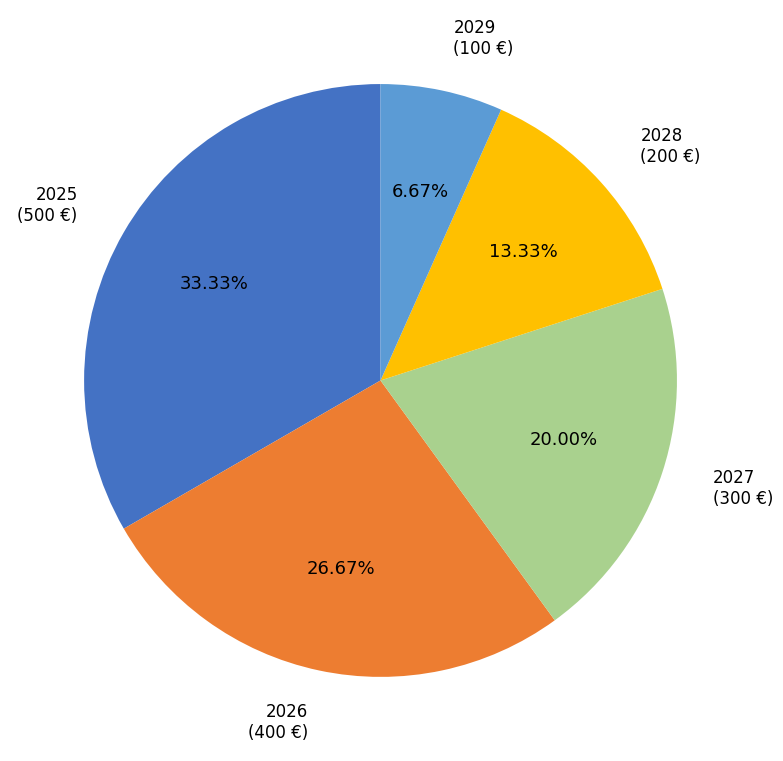

Does any single category account for the majority?

No